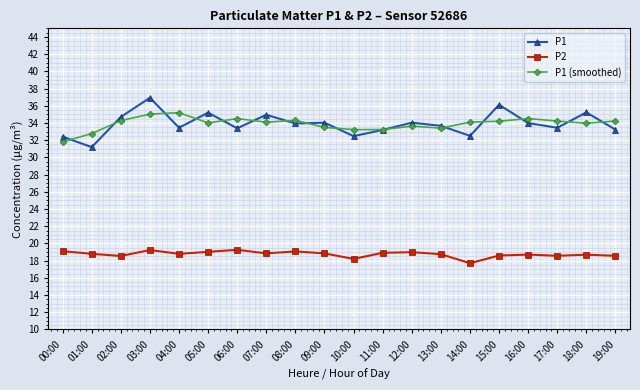

Rank the series at 05:00 from highest to lowest value.

P1, P1 (smoothed), P2